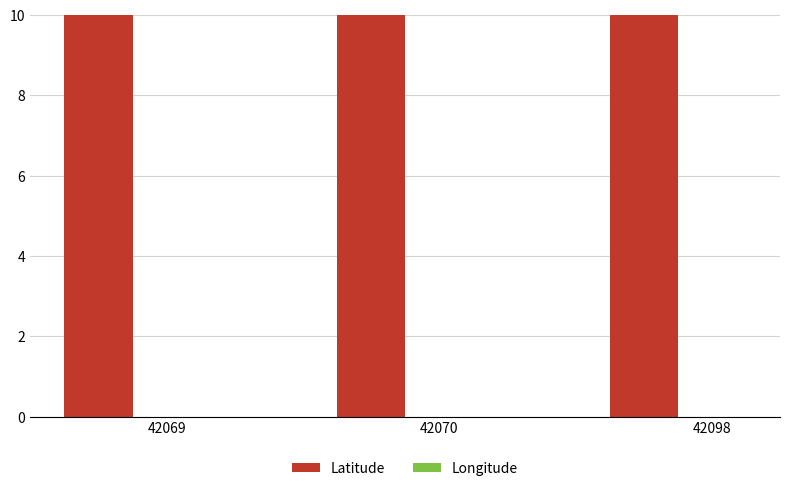

Reading left to right, extract all data points from this chart.

Latitude: 42.1	42.1	42.1
Longitude: -93.6	-93.6	-93.6